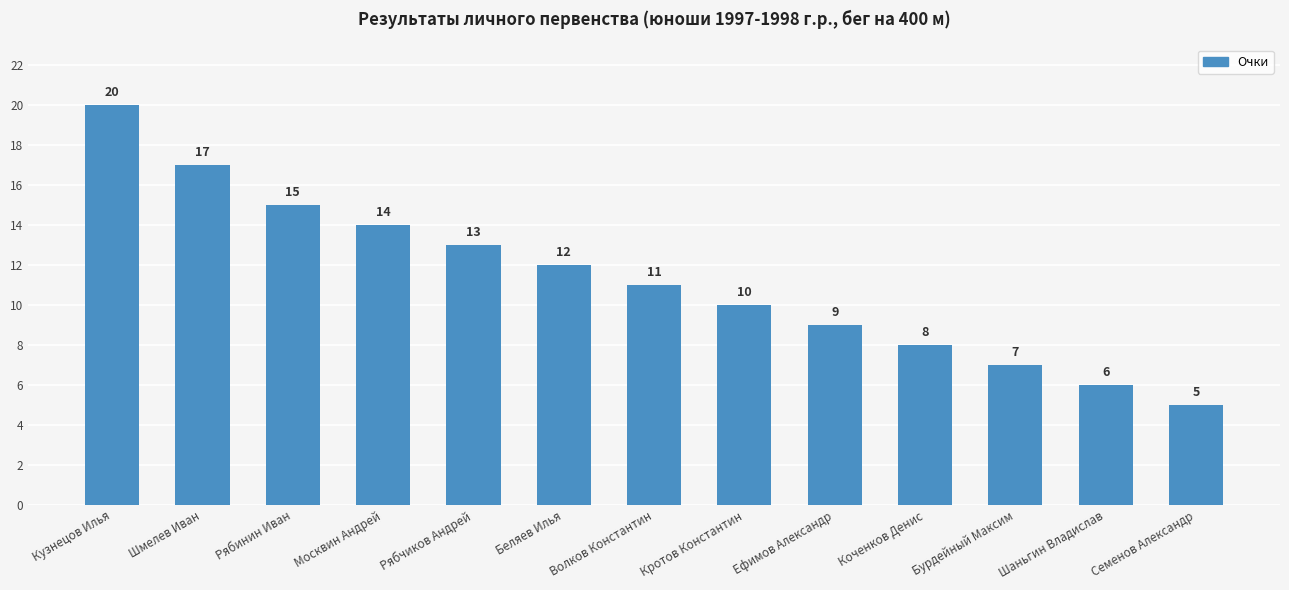

How many values are below 11?

6